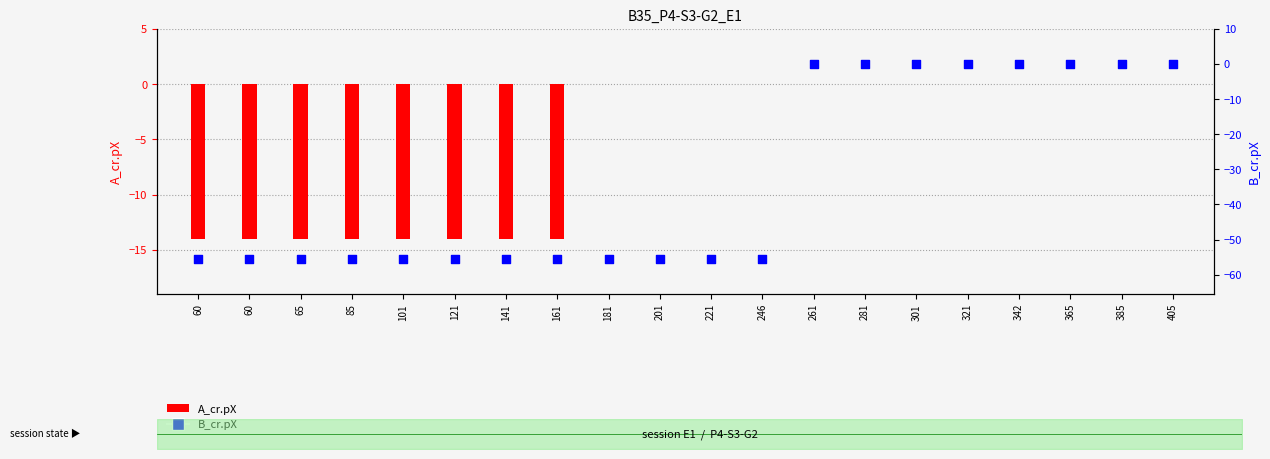

Which series has the largest total across all categories?

A_cr.pX